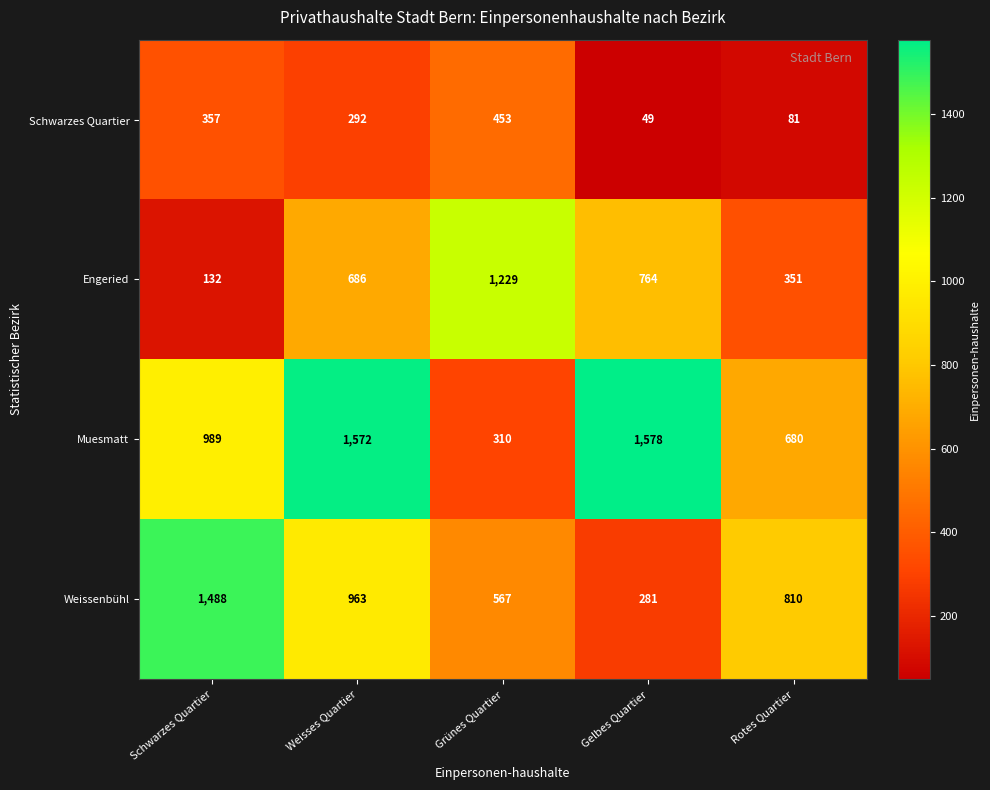

At which category does the chart reach its peak across all series?

Gelbes Quartier